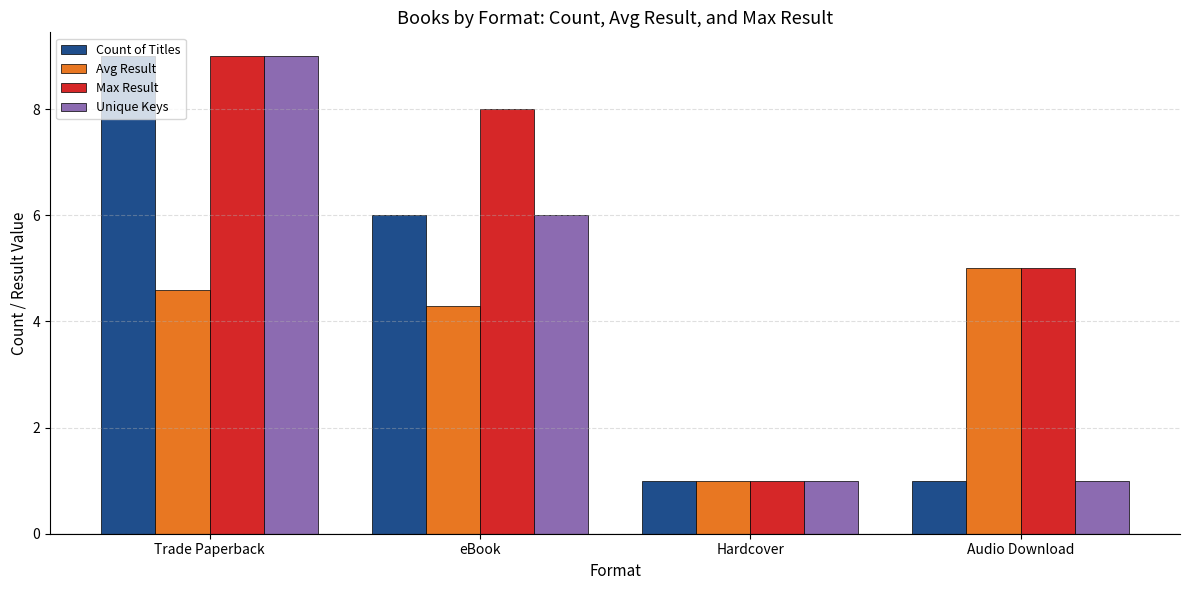

At which category is the sum across all series the highest?

Trade Paperback